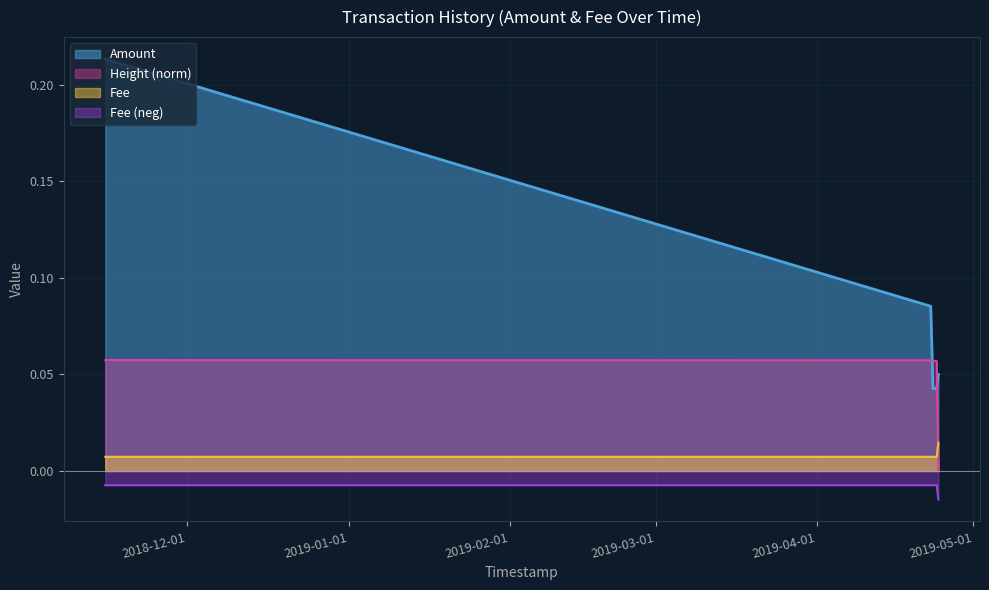

The Fee series shows 0.0 at 2019-04-23 06:27:02. True or false?

False